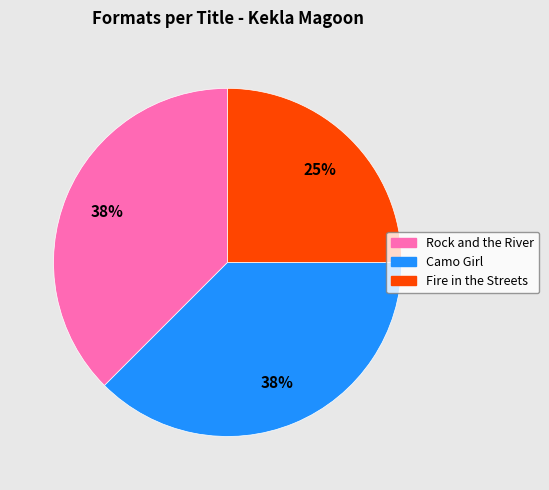

Approximately how many times larger is the value at Rock and the River compared to Fire in the Streets?

1.5